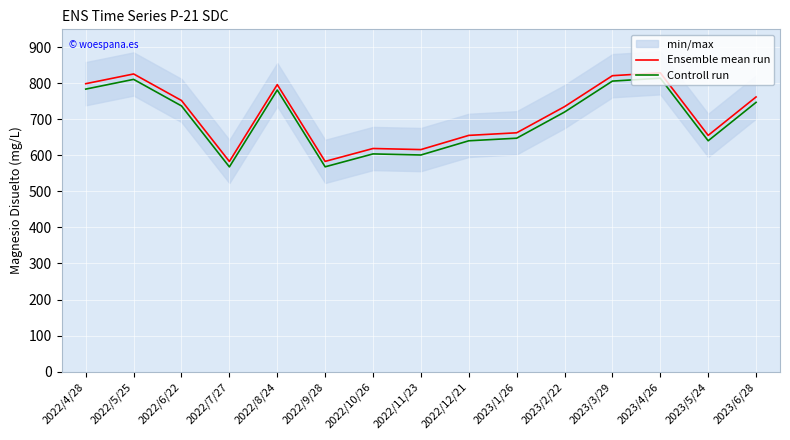

What are all the series names shown in the legend?

Ensemble mean run, Controll run